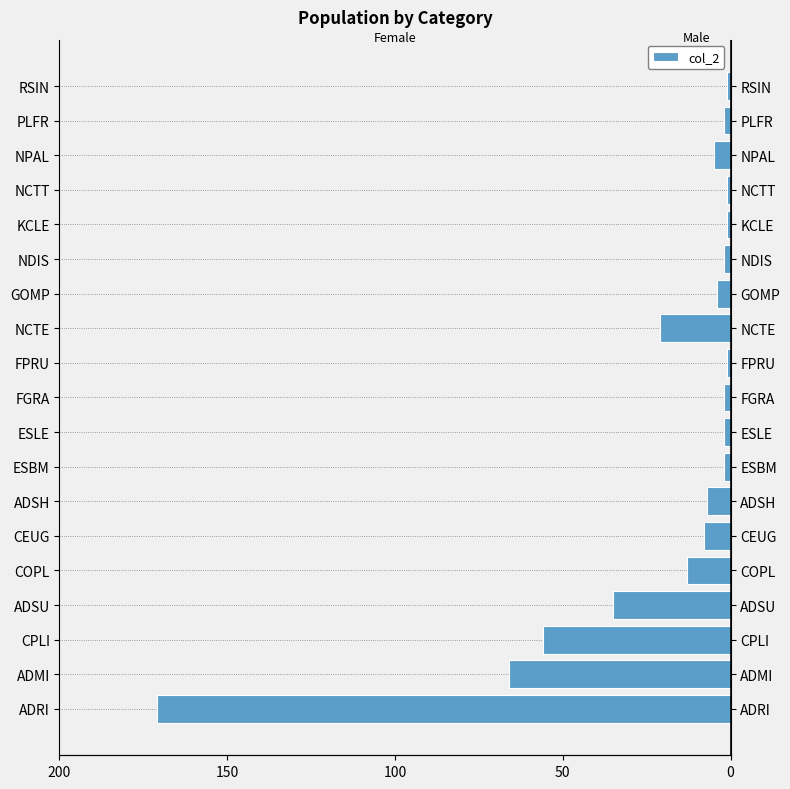

What is the change in value from ADMI to ADSH?

+59